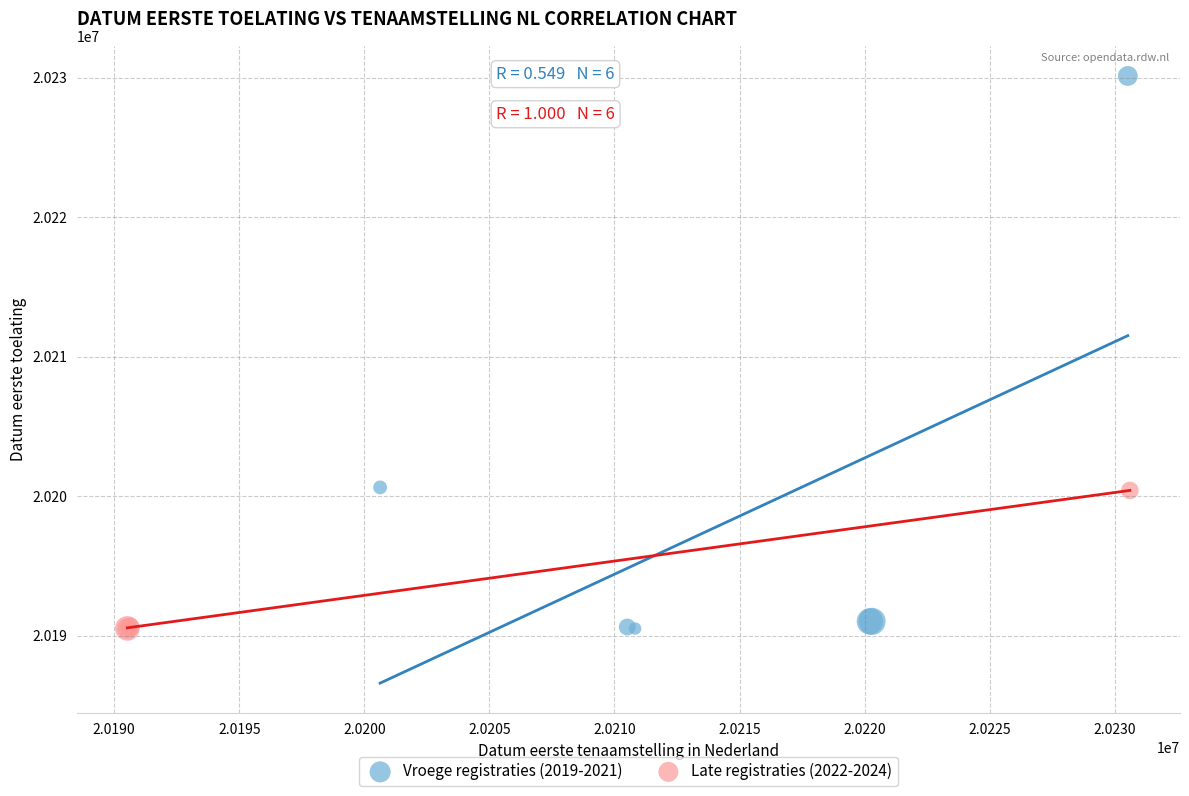

Which series has the largest Y range (max minus min)?

Vroege registraties (2019-2021)